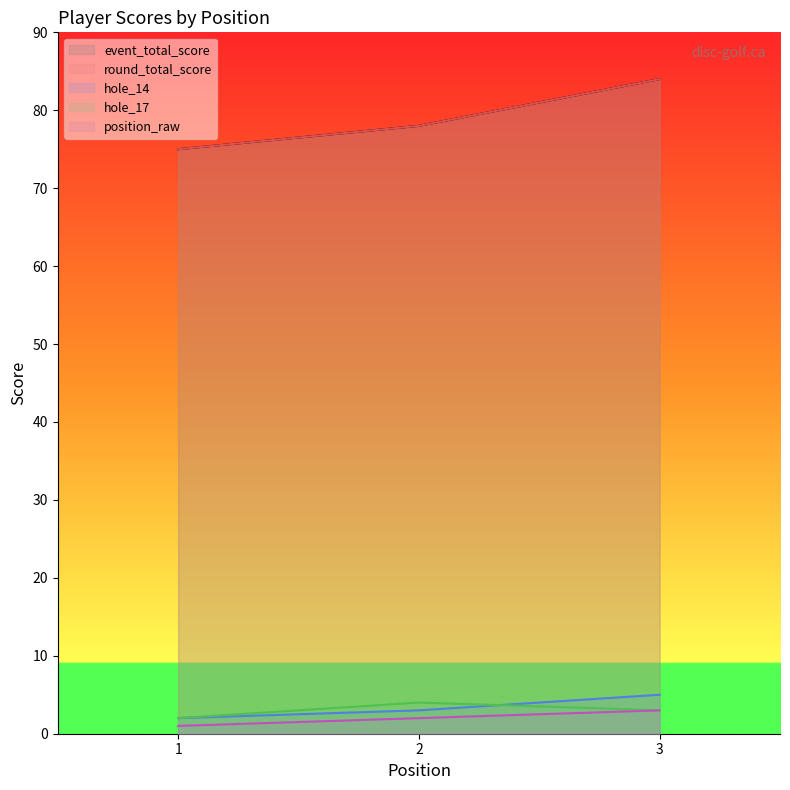

What are all the series names shown in the legend?

event_total_score, round_total_score, hole_14, hole_17, position_raw